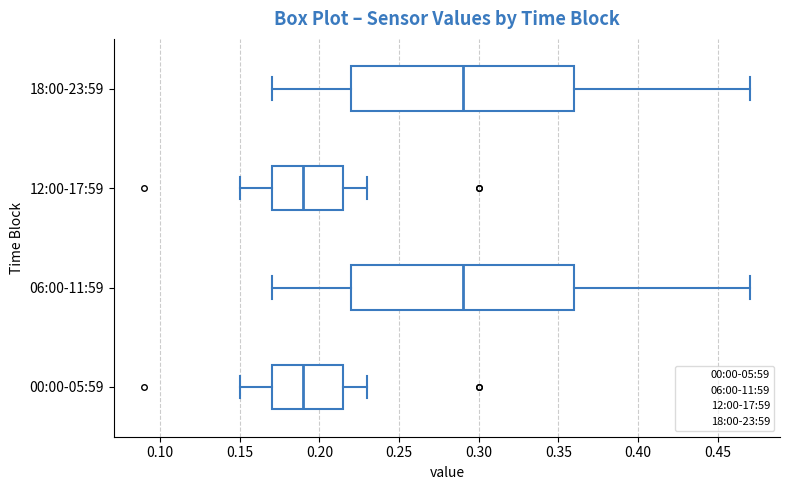

Reading bottom to top, transcribe this box plot: for each box, give where its median line is, the range the box spans, and where its two whiskers end, as read against the x-axis. The values are not printed on the chart, so give them approximately, as read against the axis.

00:00-05:59: median 0.190, box 0.170 to 0.215, whiskers 0.150 to 0.230
06:00-11:59: median 0.290, box 0.220 to 0.360, whiskers 0.170 to 0.470
12:00-17:59: median 0.190, box 0.170 to 0.215, whiskers 0.150 to 0.230
18:00-23:59: median 0.290, box 0.220 to 0.360, whiskers 0.170 to 0.470